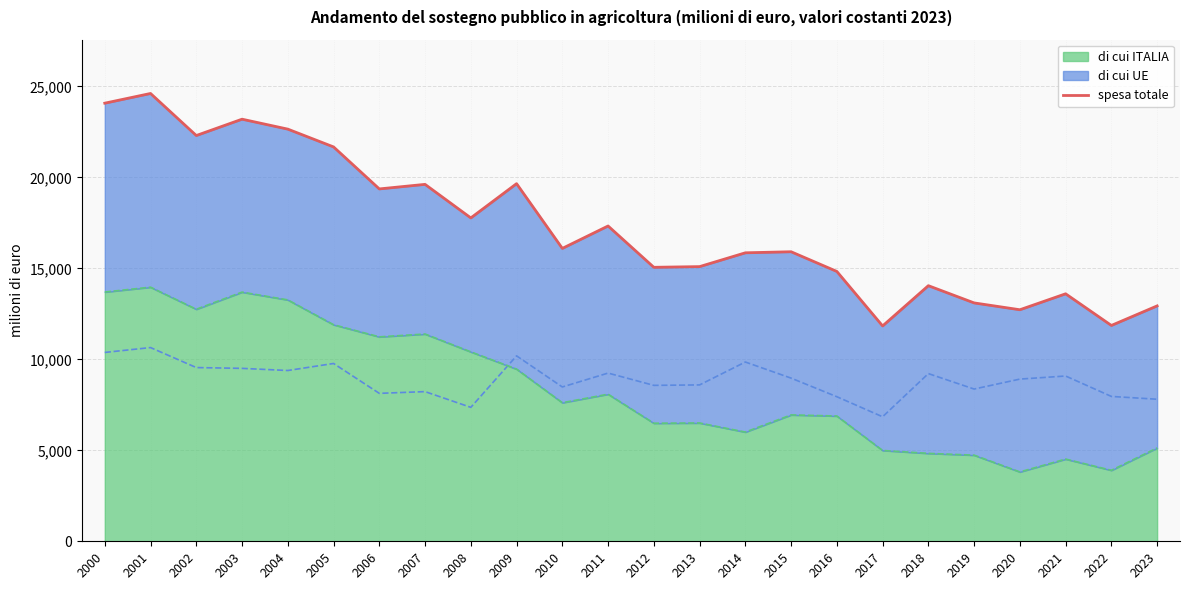

True or false: the data shows 7511.7 at 2006.

False